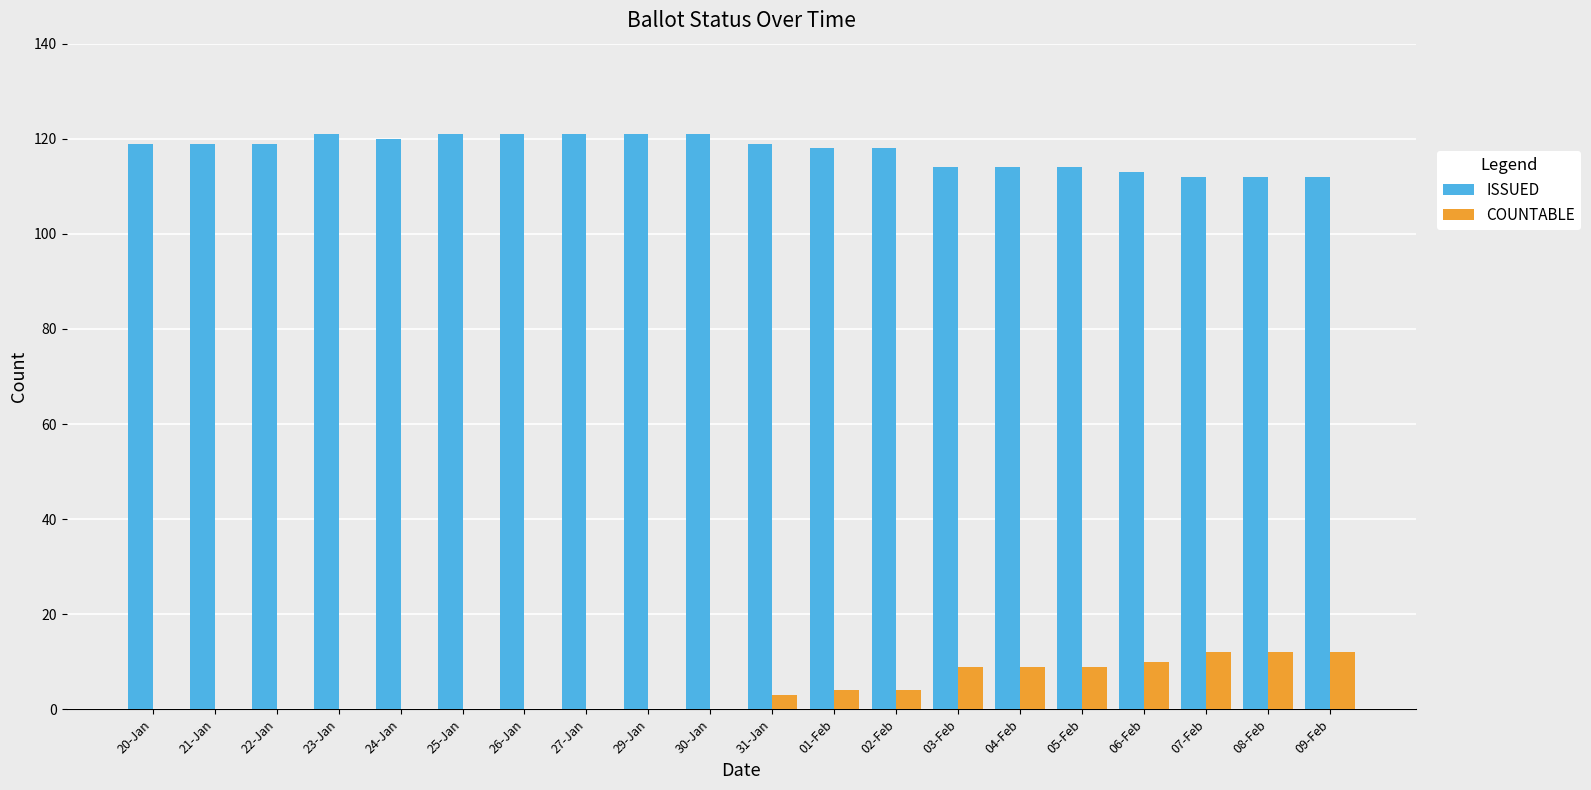

The COUNTABLE series shows 0 at 29-Jan. True or false?

True